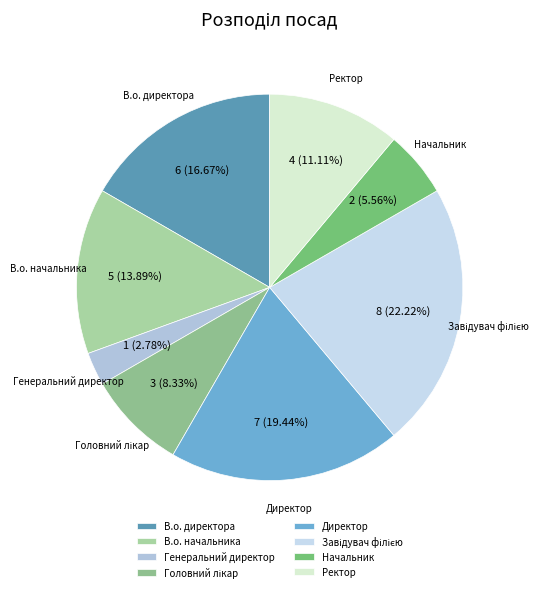

Which has a higher value, Ректор or Директор?

Директор